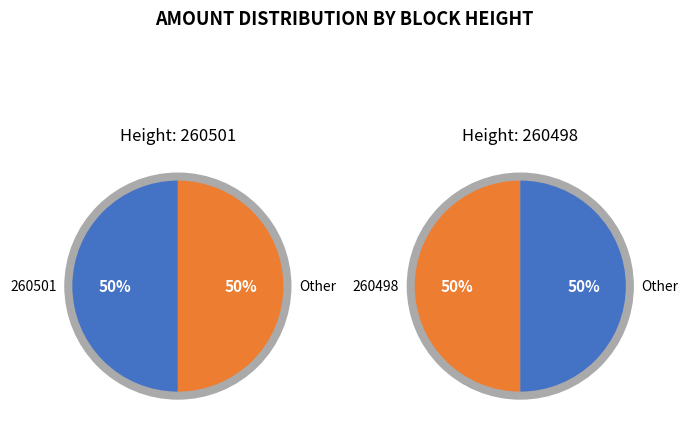

Is it true that 260498 is 50% of the pie?

True